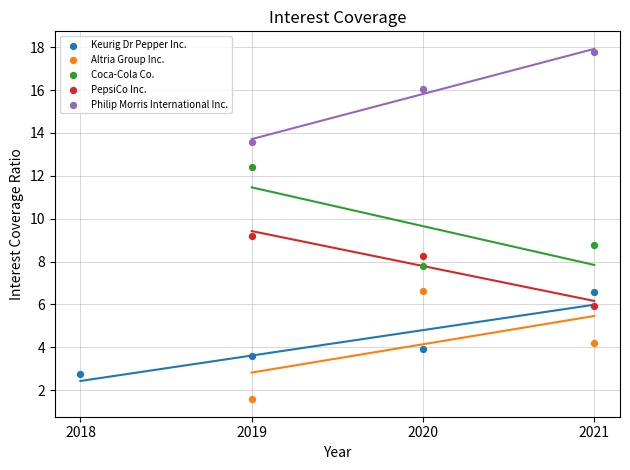

Which series reaches the minimum Y coordinate?

Altria Group Inc.